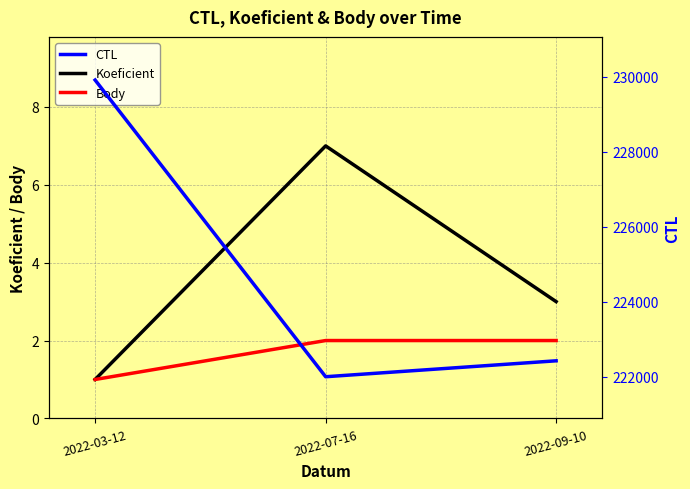

At how many categories does at least one series exceed 68350?

3